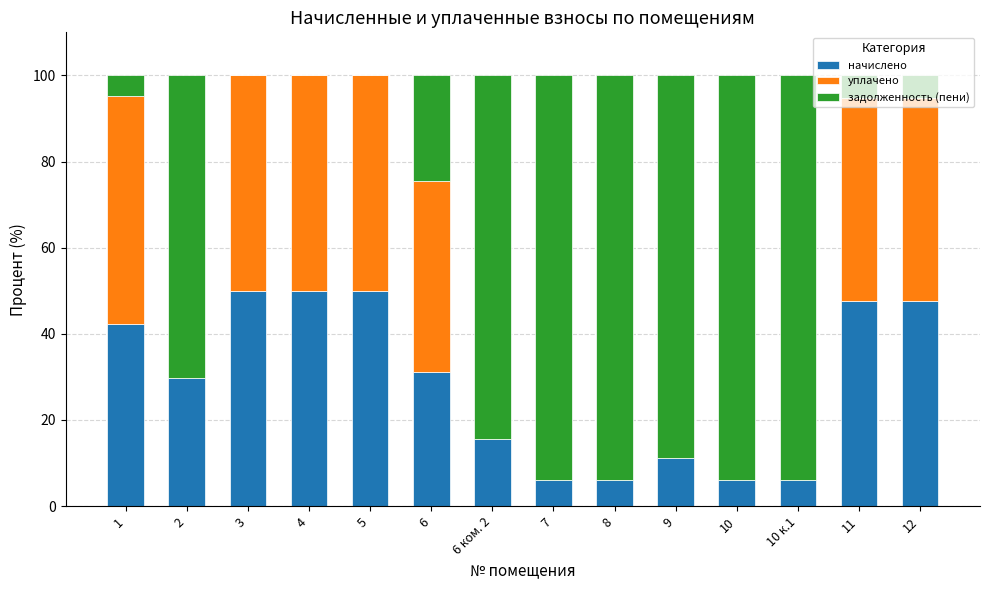

What is the maximum value for начислено?

50.0